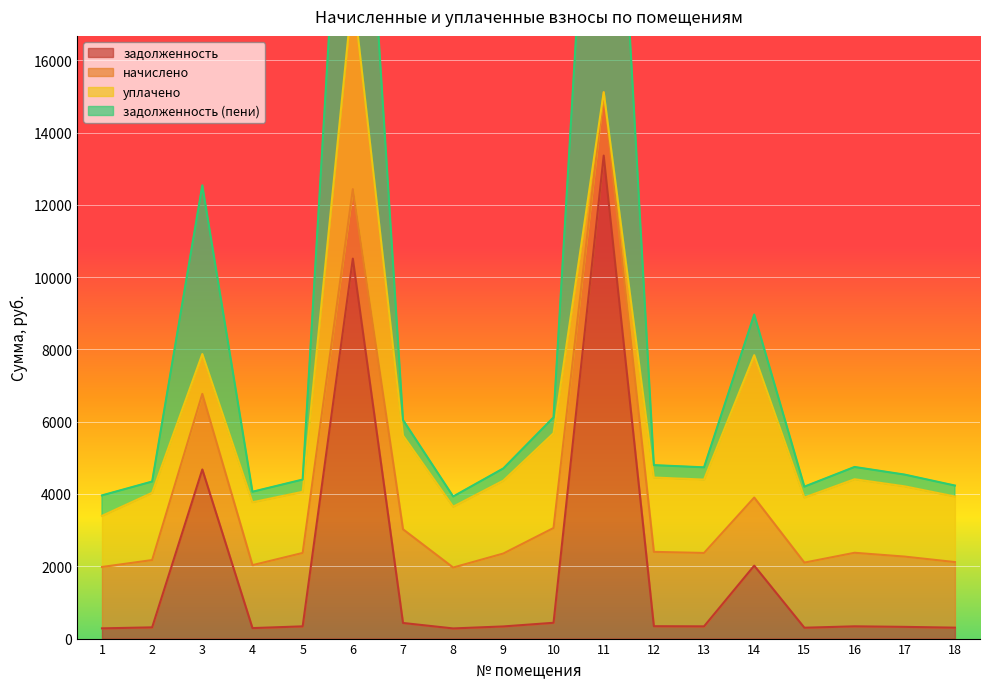

The value of задолженность (пени) at 5 is 4164.0. True or false?

False